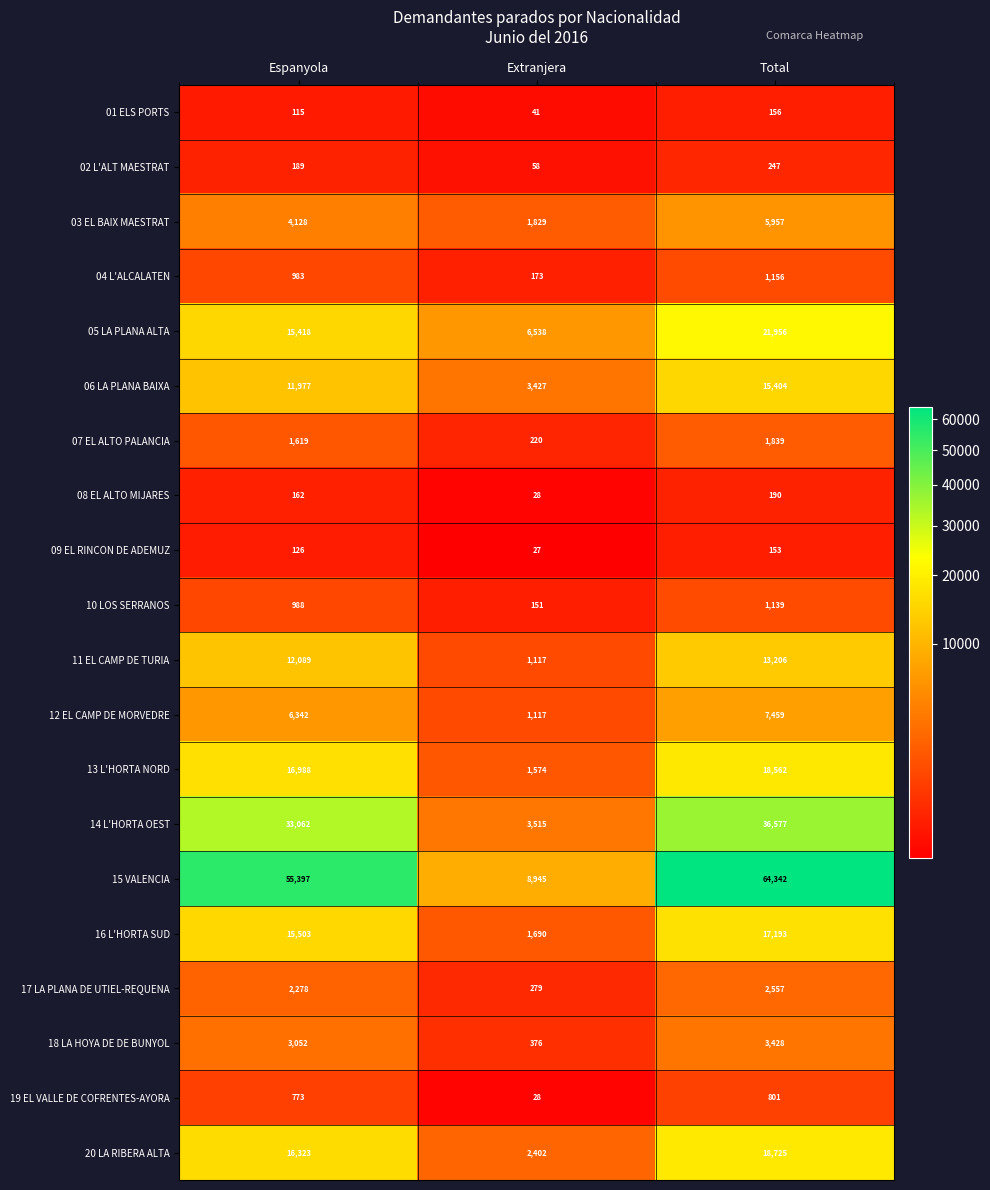

At which category does the chart reach its minimum across all series?

Extranjera